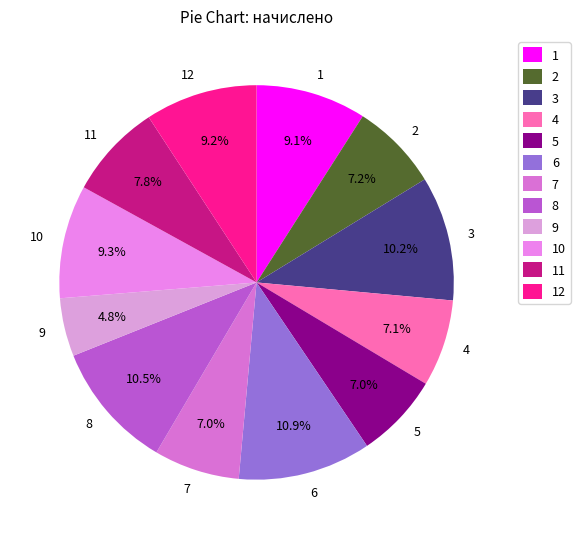

What is the ratio of the value at 2 to the value at 12?

0.8